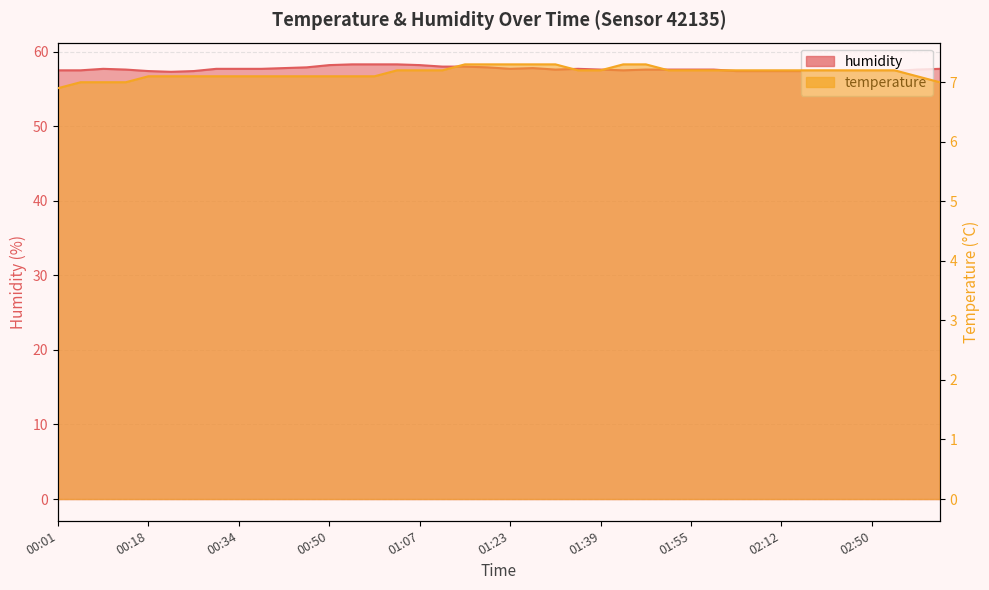

What is the total value across all series at 00:46?

65.0